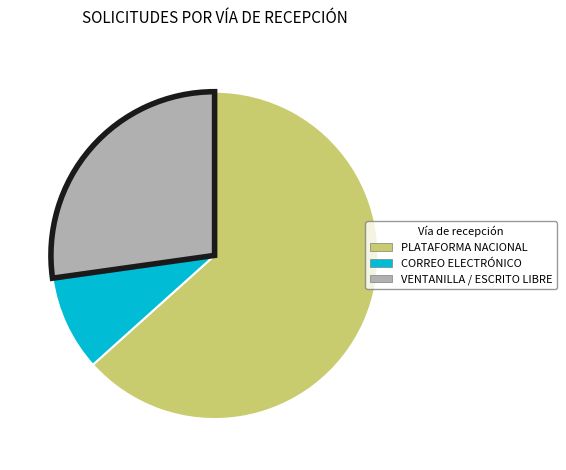

Does any single category account for the majority?

Yes